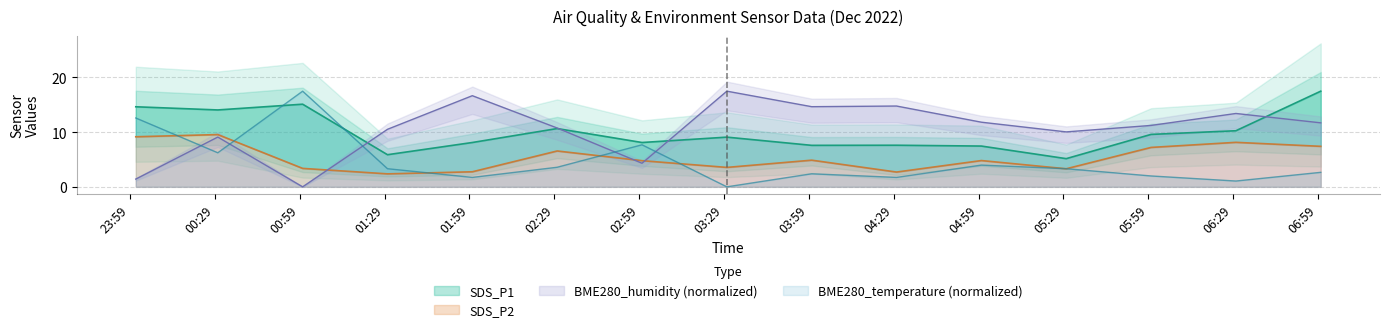

Which category has the highest value in the BME280_temperature series?

2022/12/01 01:00